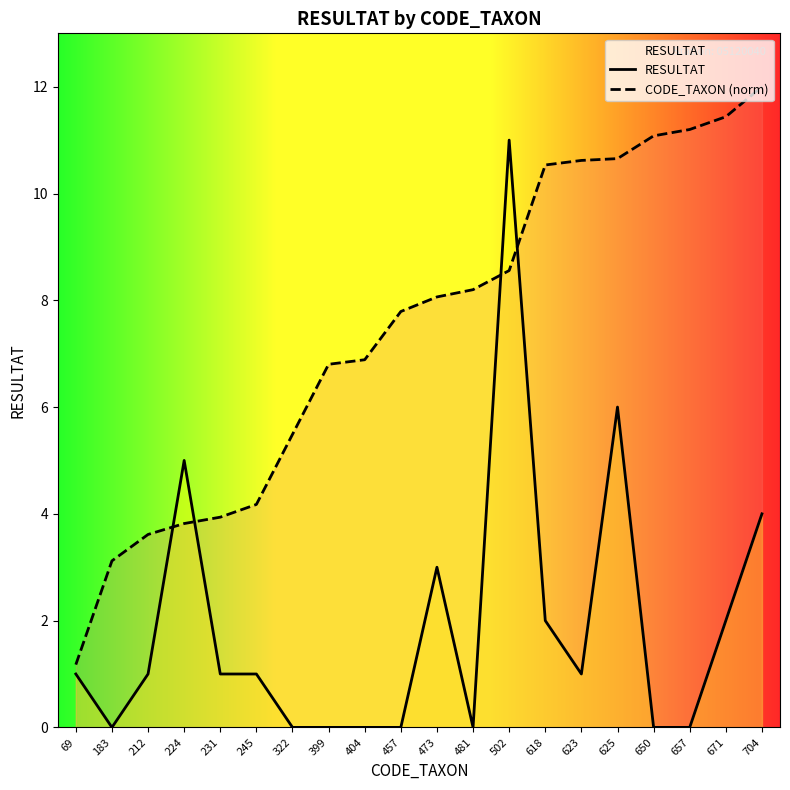

Reading left to right, list all the values displayed in this chart.

RESULTAT: 1.0	0.0	1.0	5.0	1.0	1.0	0.0	0.0	0.0	0.0	3.0	0.0	11.0	2.0	1.0	6.0	0.0	0.0	2.0	4.0
CODE_TAXON (norm): 1.2	3.1	3.6	3.8	3.9	4.2	5.5	6.8	6.9	7.8	8.1	8.2	8.6	10.5	10.6	10.7	11.1	11.2	11.4	12.0